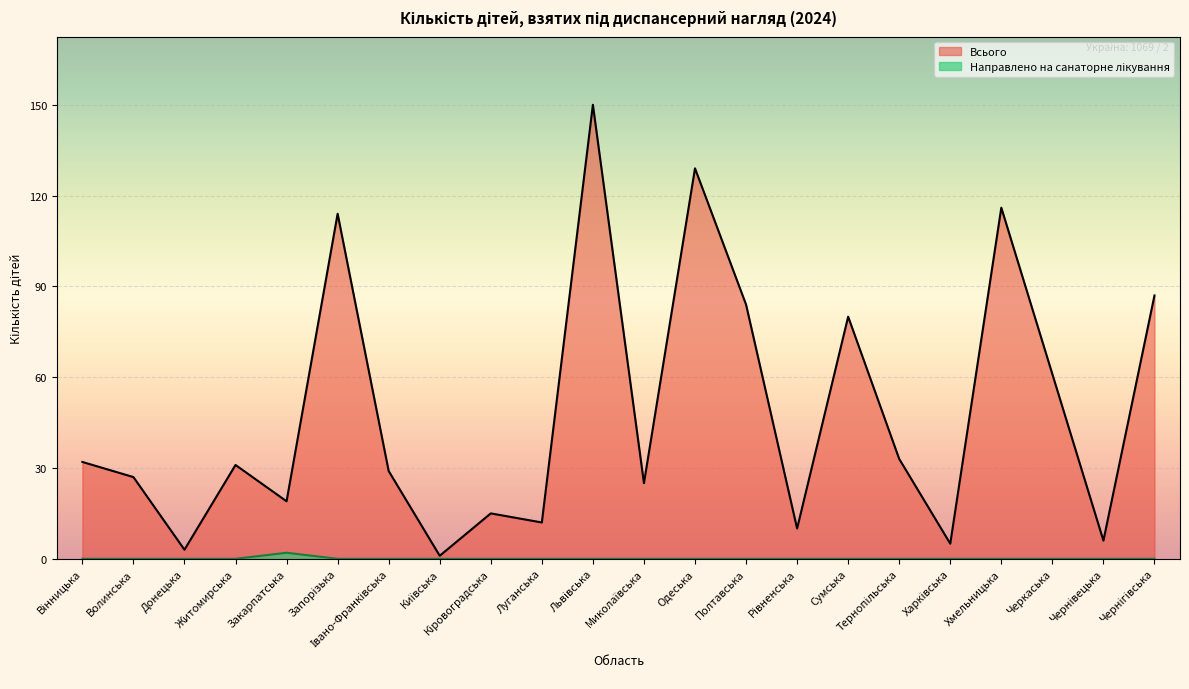

List the series in order of their overall mean, lowest first.

Направлено на санаторне лікування, Всього